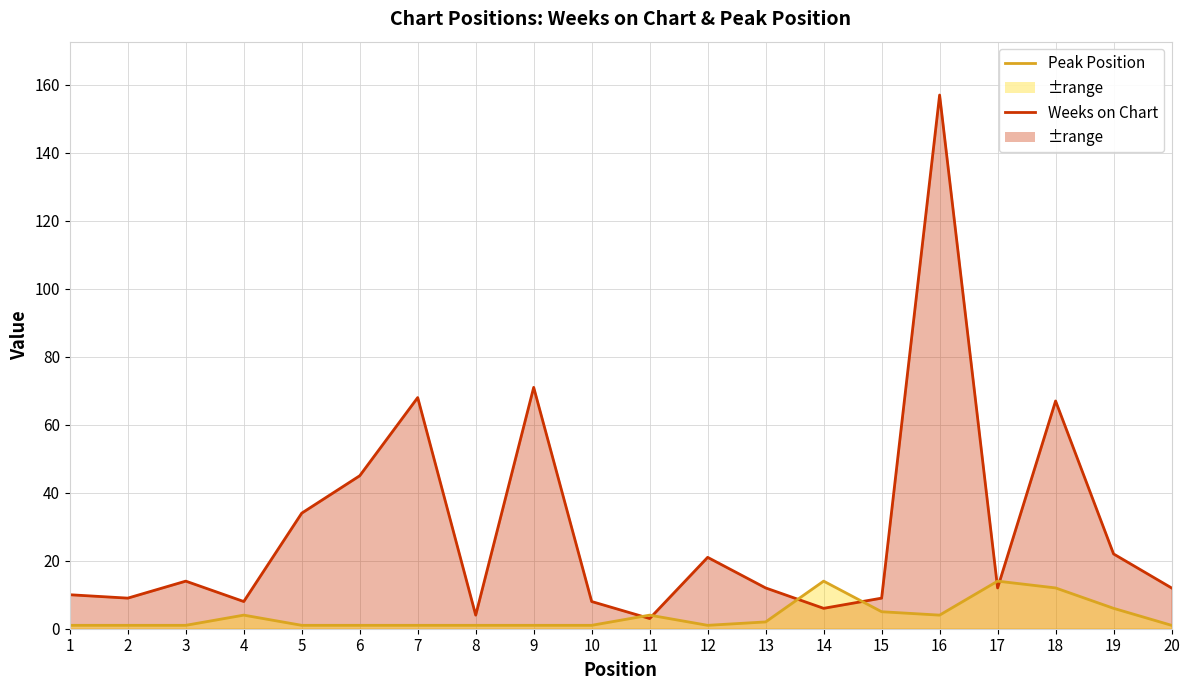

Reading right to left, list all the values displayed in this chart.

Weeks on Chart: 12	22	67	12	157	9	6	12	21	3	8	71	4	68	45	34	8	14	9	10
Peak Position: 1	6	12	14	4	5	14	2	1	4	1	1	1	1	1	1	4	1	1	1